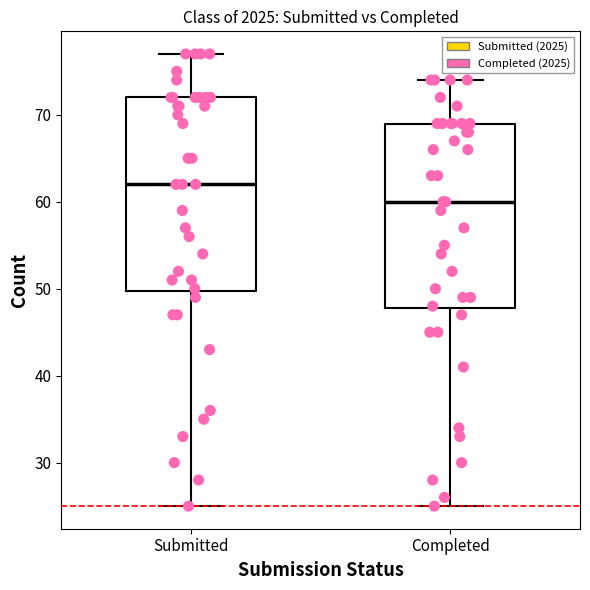

Where does the upper whisker of the box for Completed end on the y-axis? The values are not printed on the chart, so give them approximately, as read against the axis.

74